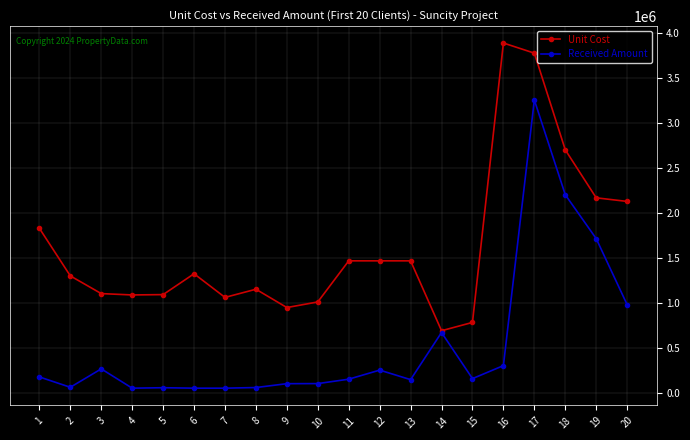

Rank the series by their maximum value, from lowest to highest.

Received Amount, Unit Cost